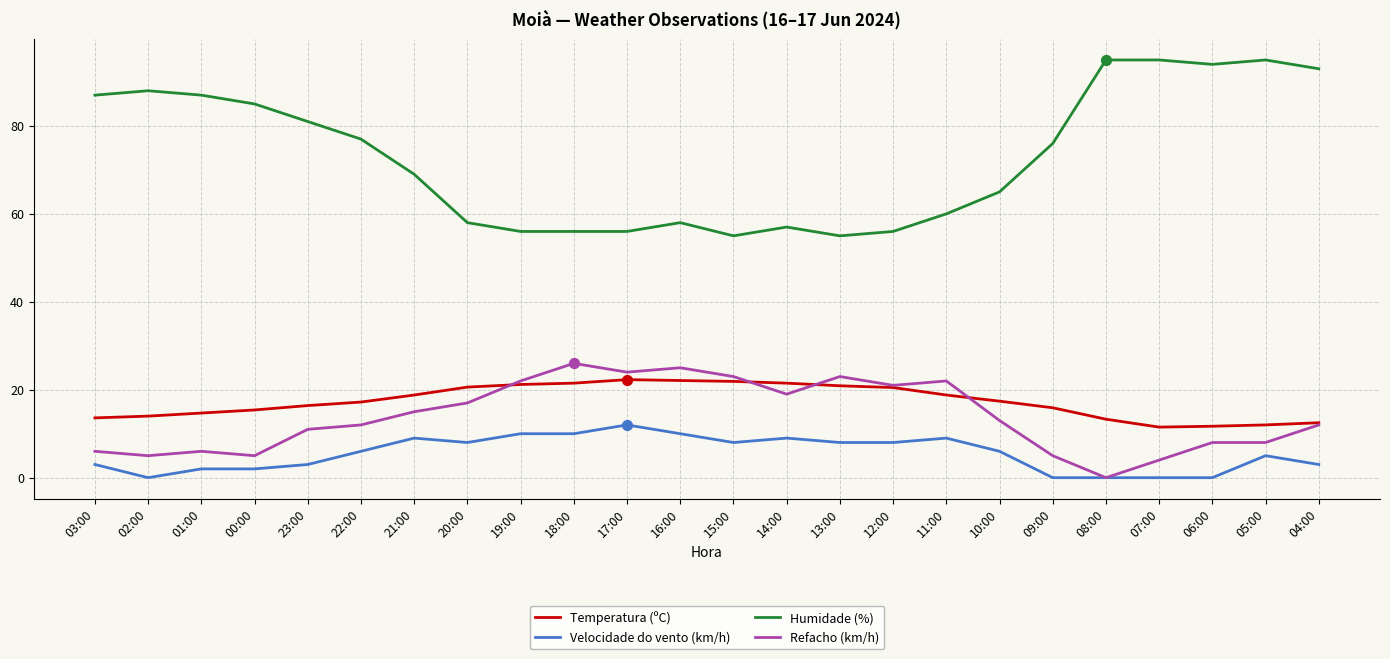

What is the total value across all series at 15:00?

107.9